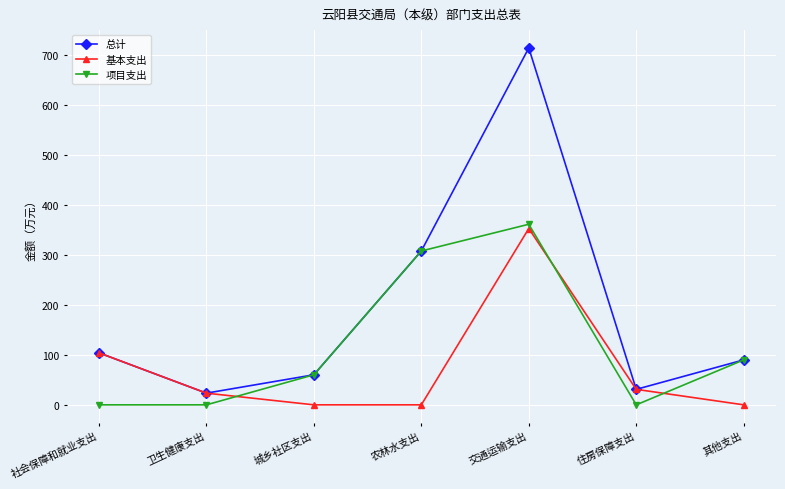

At which label is 基本支出 closest to 176?

社会保障和就业支出